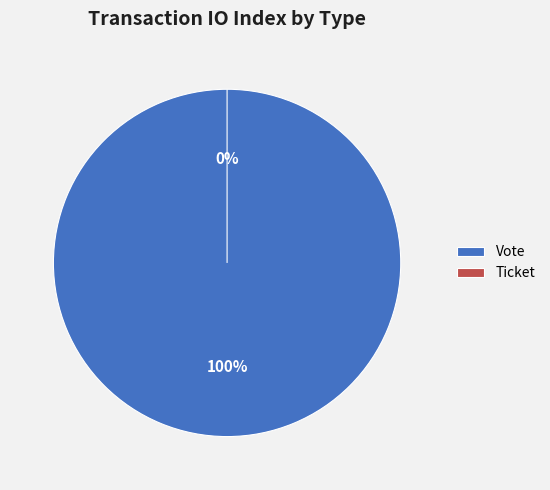

Which category accounts for the majority?

Vote